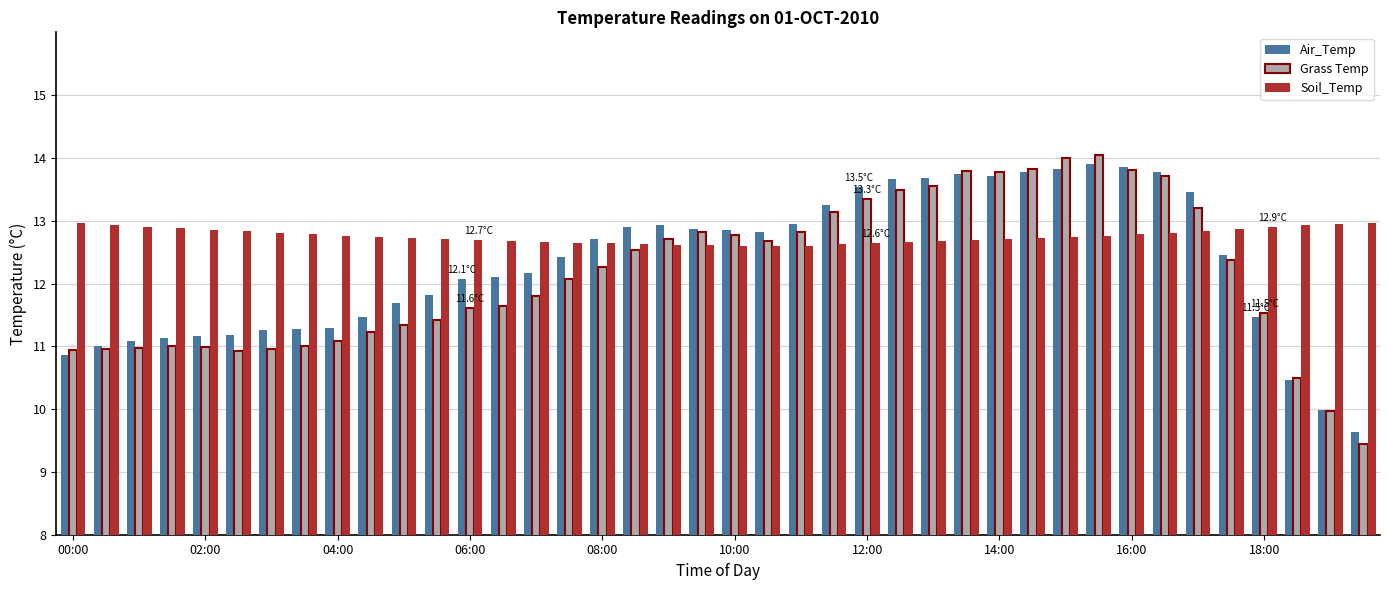

What is the difference between the second highest and second lowest values in the Soil_Temp series?

0.4